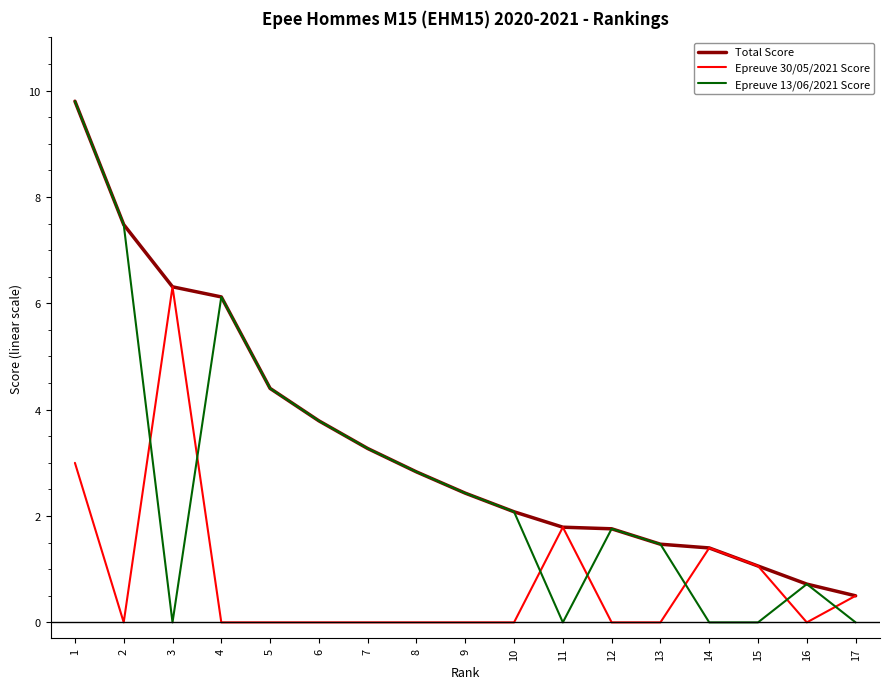

Where is the first local minimum for Epreuve 13/06/2021 Score?

3